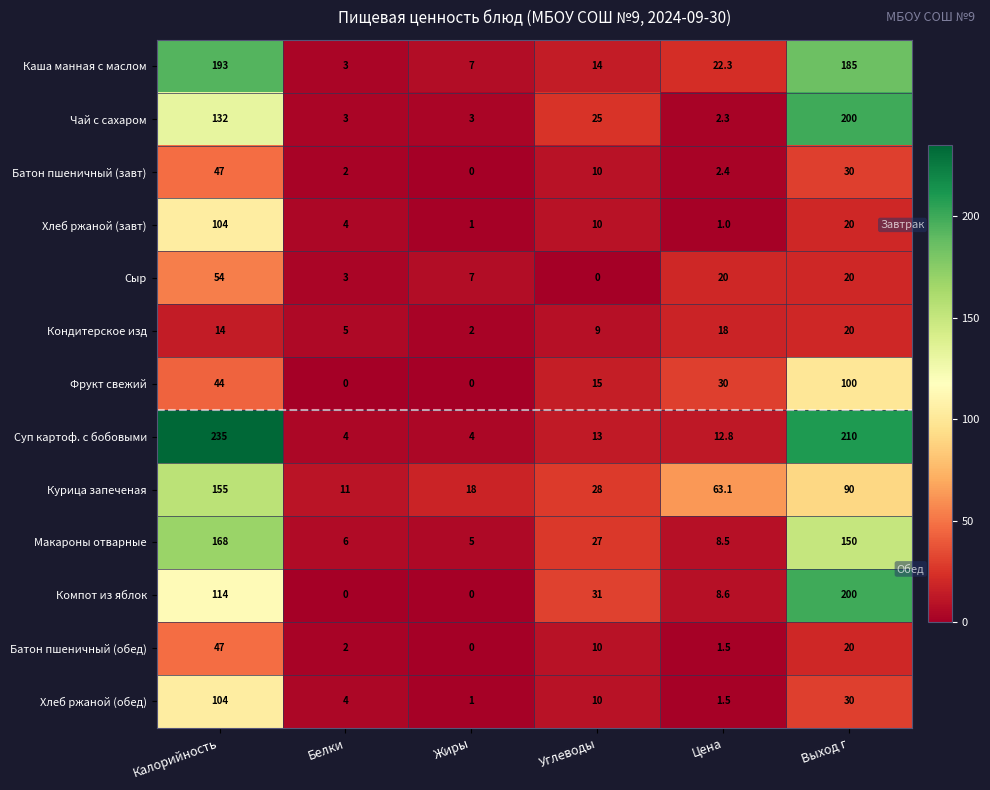

Which series has the largest total across all categories?

Суп картоф. с бобовыми